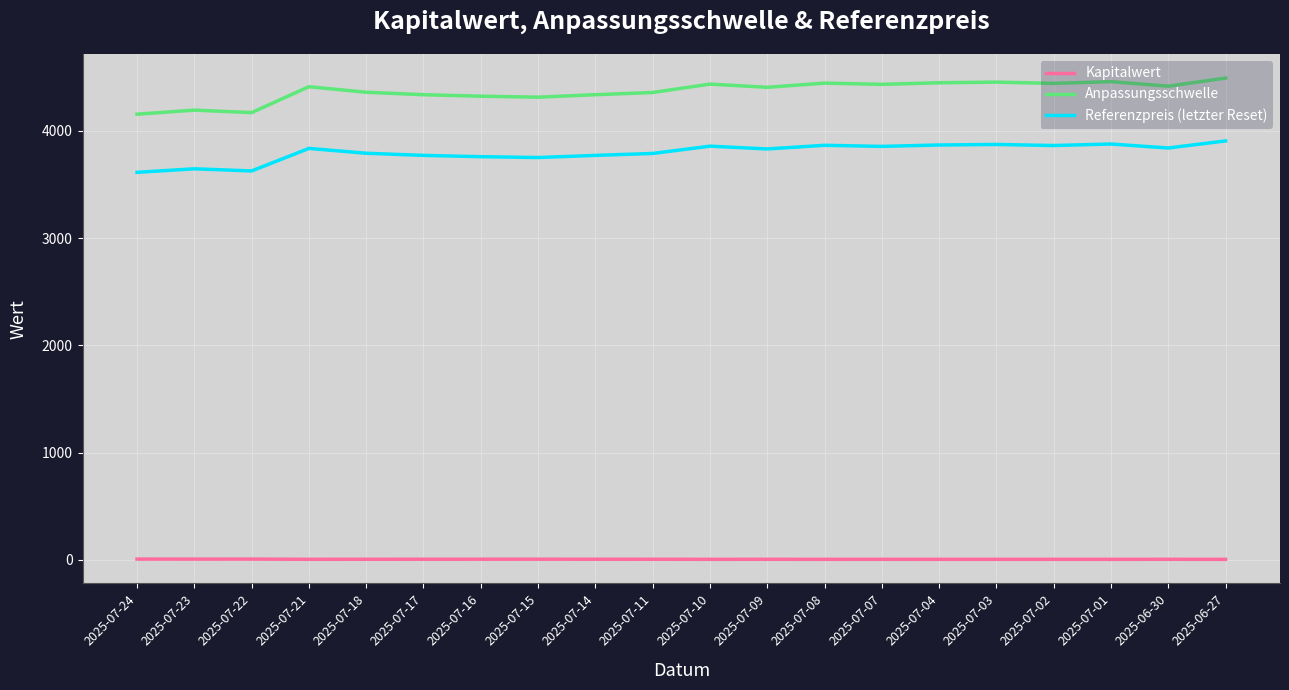

True or false: Anpassungsschwelle and Kapitalwert cross at least once.

False